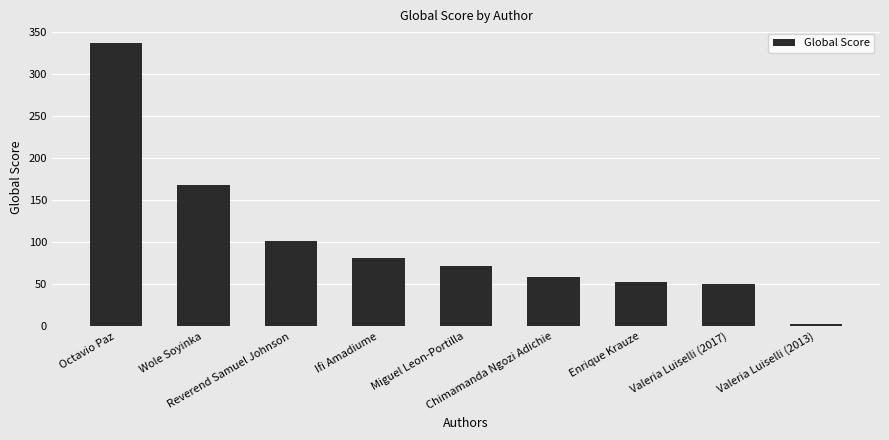

Rank the categories by value from lowest to highest.

Valeria Luiselli (2013), Valeria Luiselli (2017), Enrique Krauze, Chimamanda Ngozi Adichie, Miguel Leon-Portilla, Ifi Amadiume, Reverend Samuel Johnson, Wole Soyinka, Octavio Paz